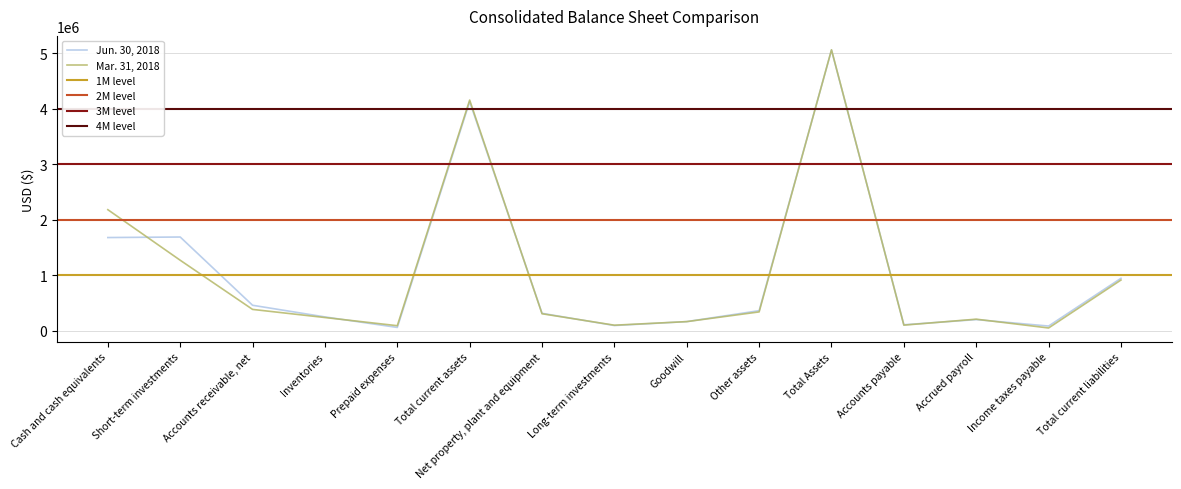

Between which two adjacent categories do Jun. 30, 2018 and Mar. 31, 2018 first intersect?

Cash and cash equivalents and Short-term investments